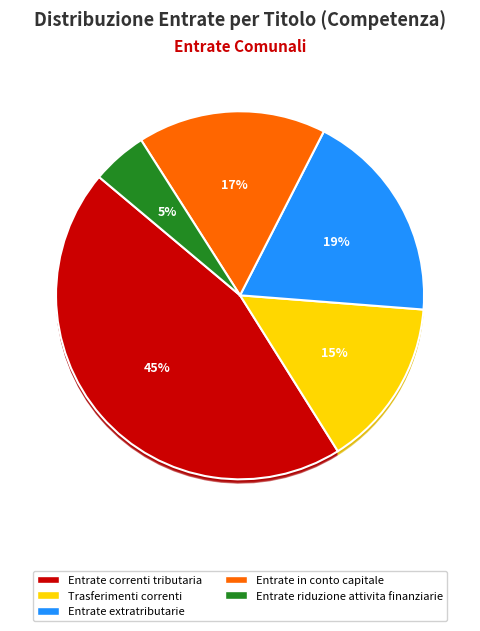

How many segments does this pie chart have?

6